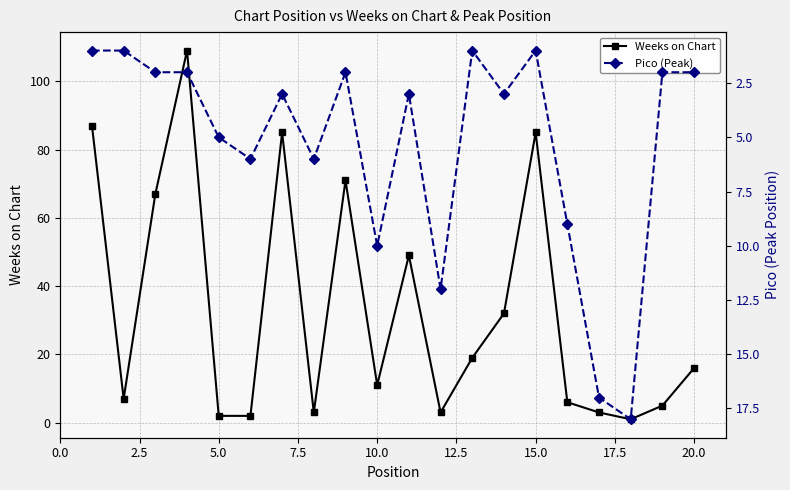

What is the average value of the Pico (Peak) series?

5